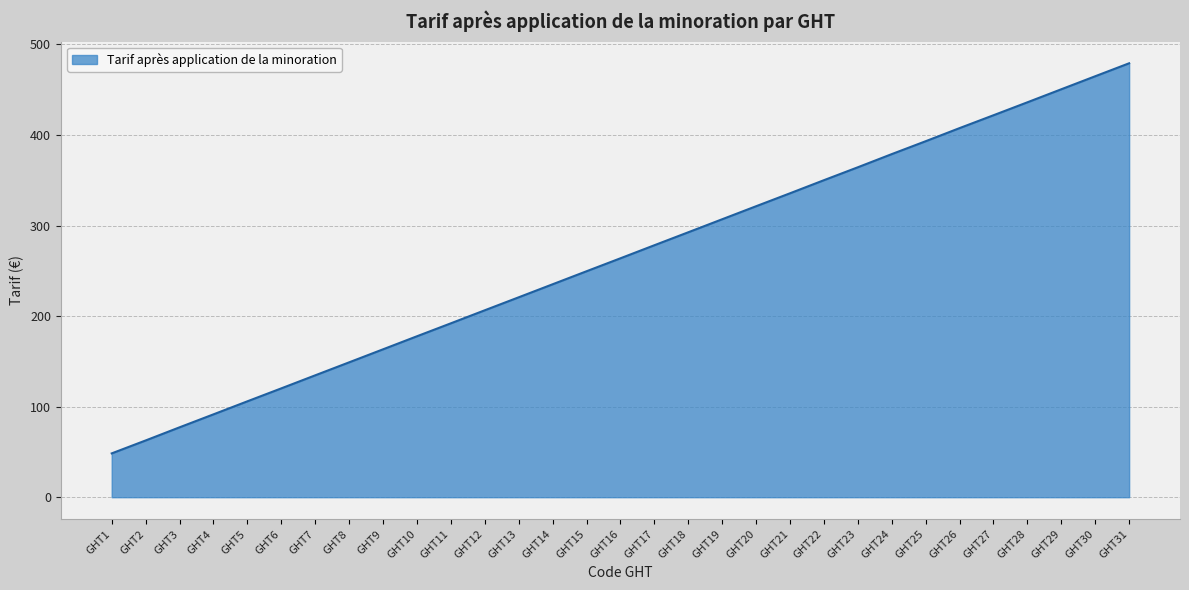

How many categories are shown in the chart?

31